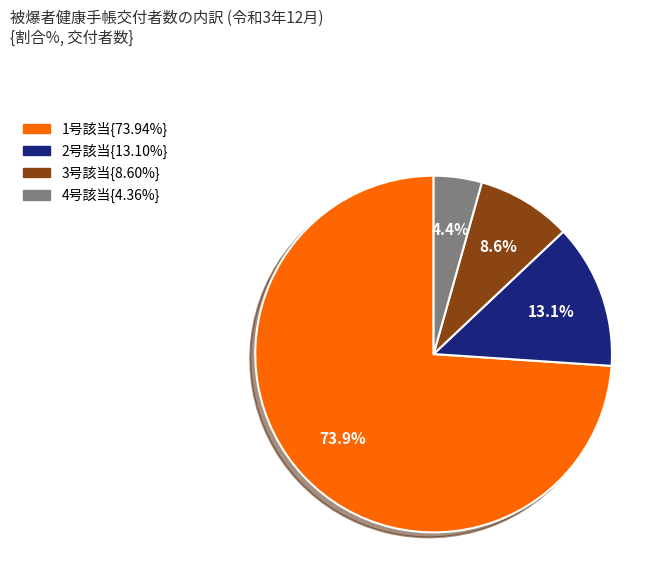

Is there any slice that represents more than half of the pie?

Yes